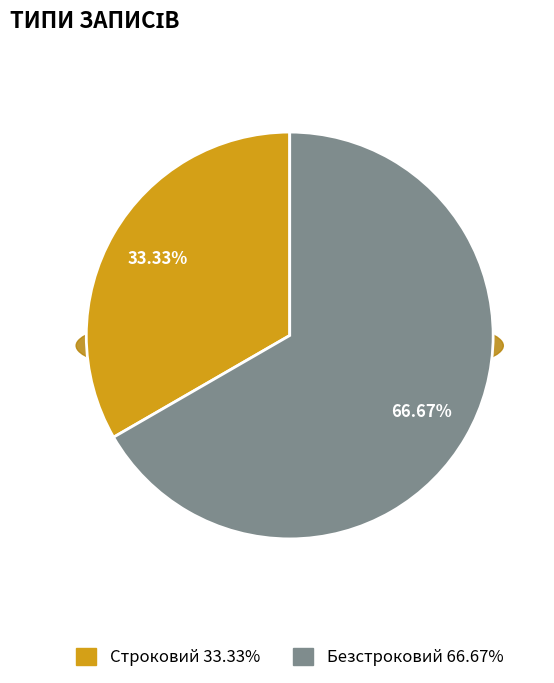

To the nearest percent, what is the combined percentage of Безстроковий and Строковий?

100%